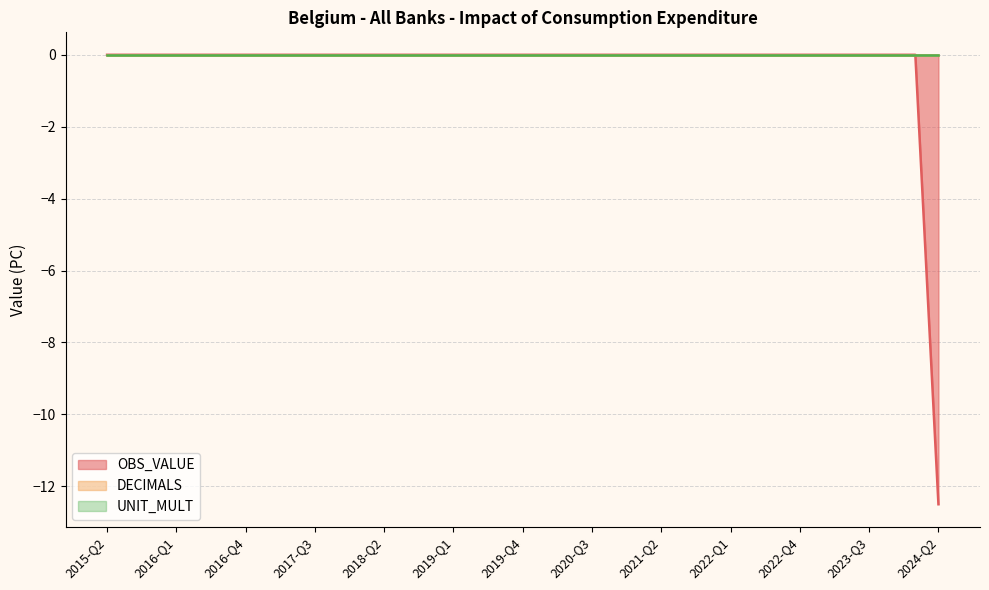

At how many categories does at least one series exceed -5?

37